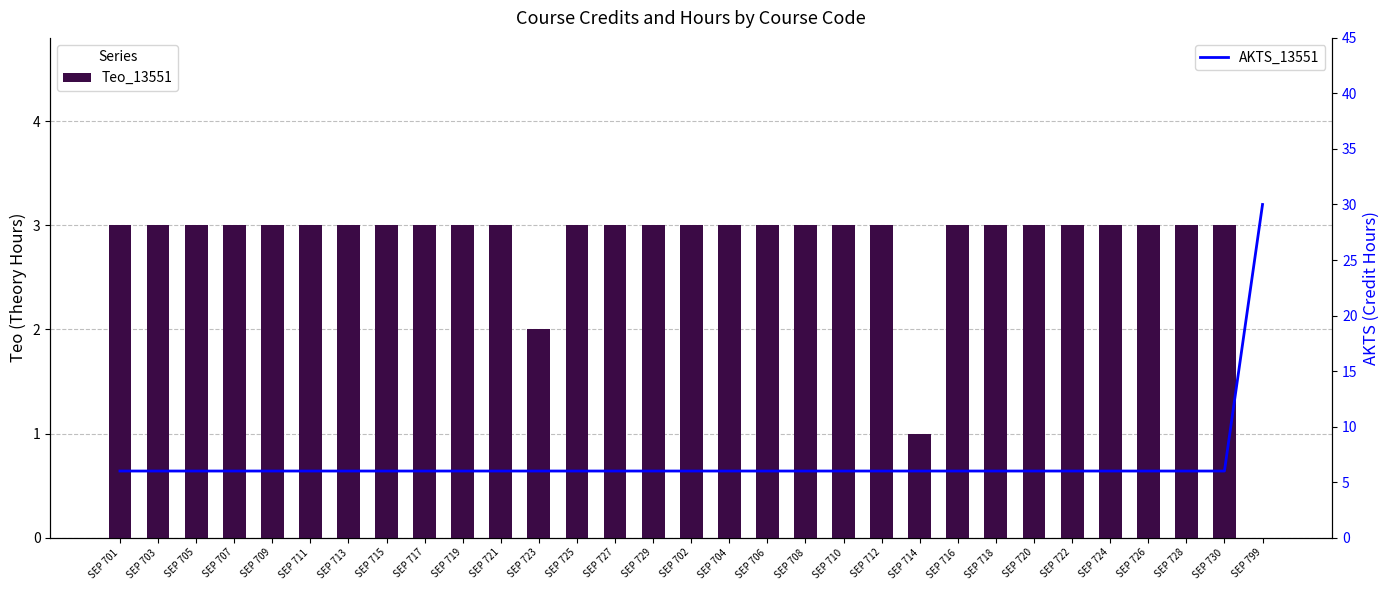

At which category is the sum across all series the highest?

SEP 799